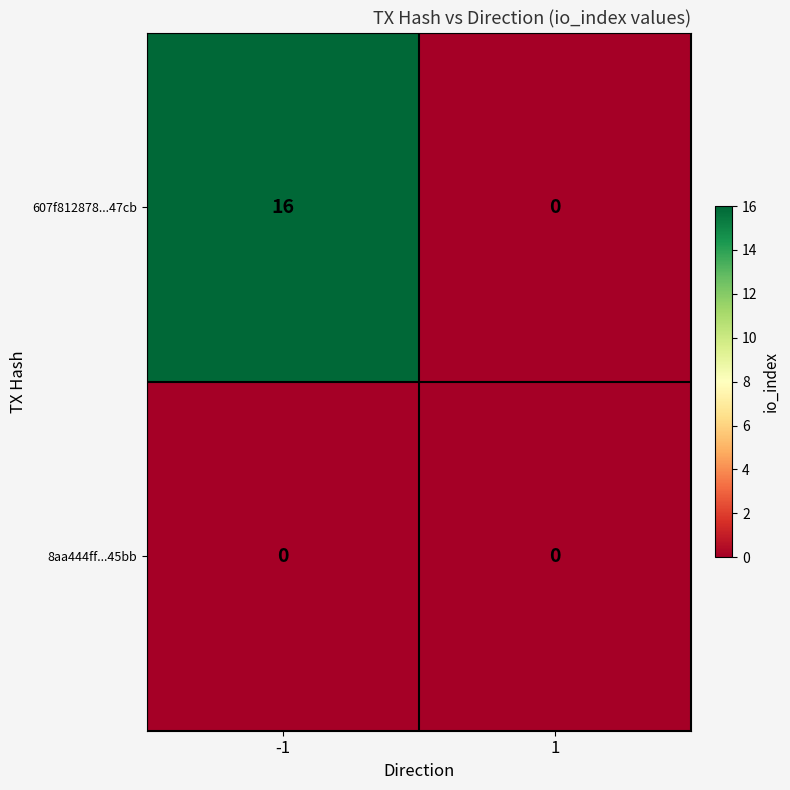

List the series in order of their peak value, lowest first.

8aa444ff...45bb, 607f812878...47cb